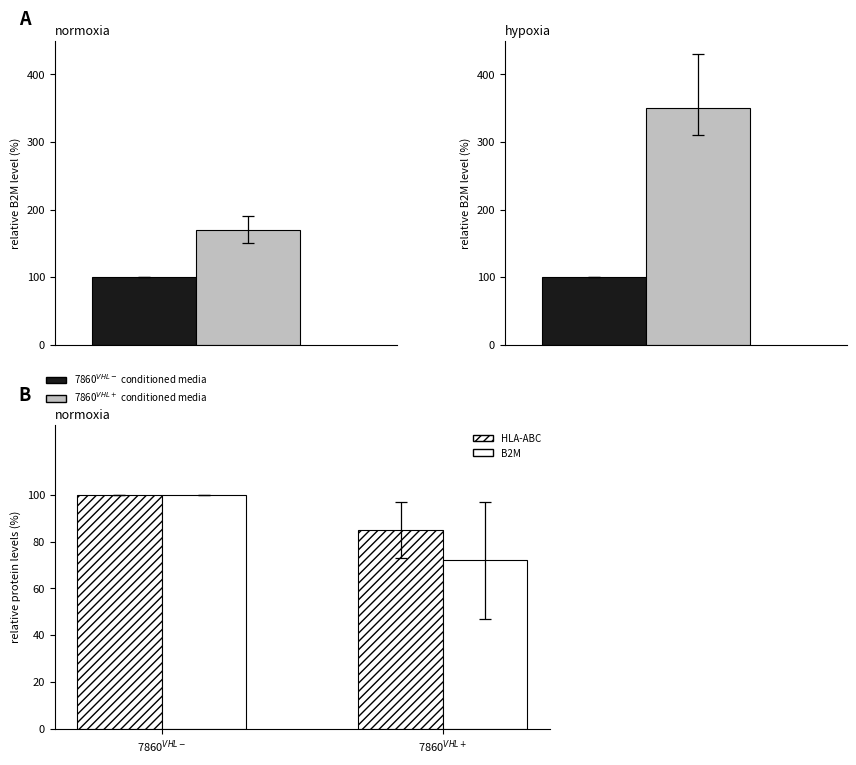

What is the sum of all B2M values?

172